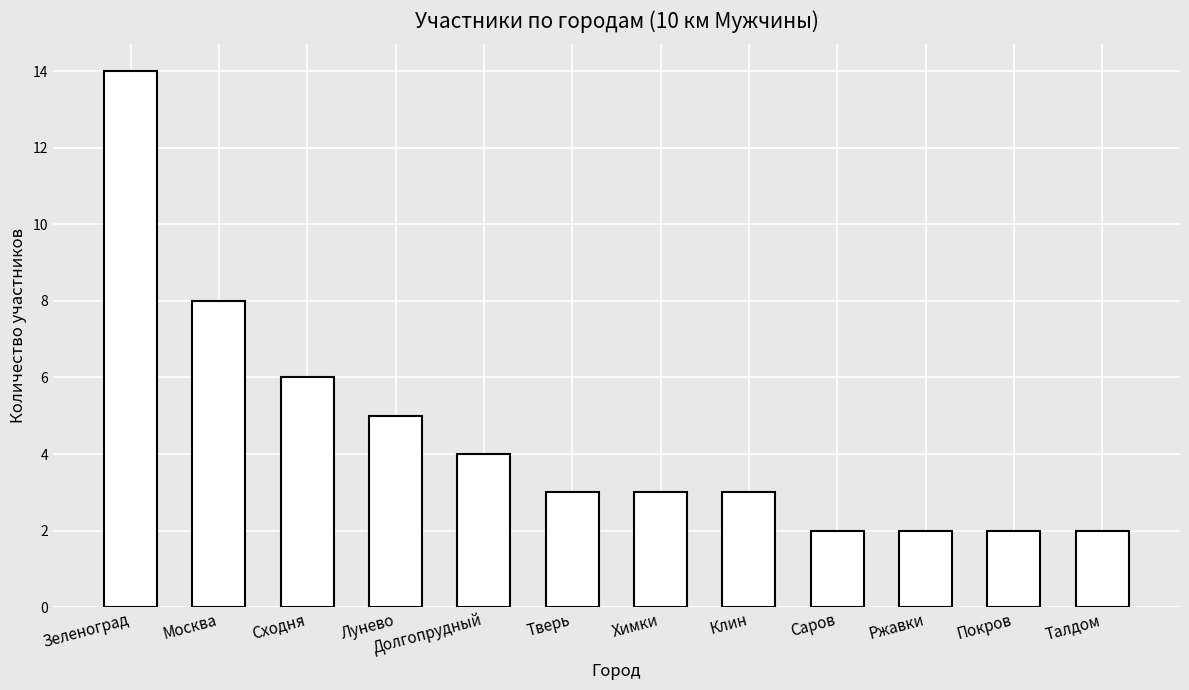

At which label does the data first exceed 3?

Зеленоград